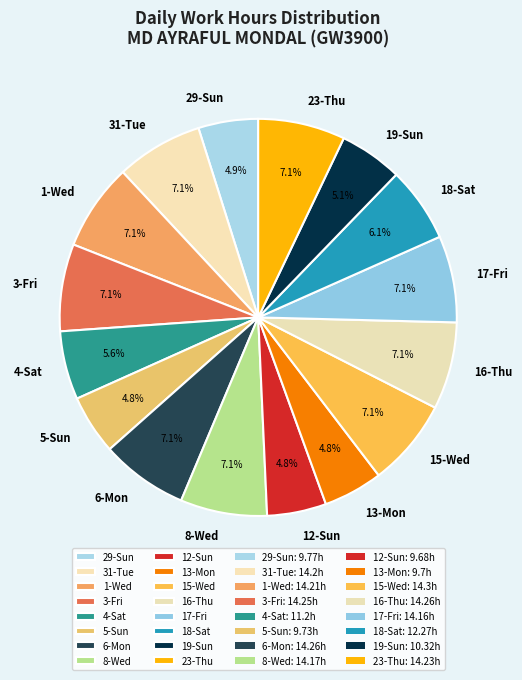

Combined, do 23-Thu and 1-Wed account for over 50%?

No